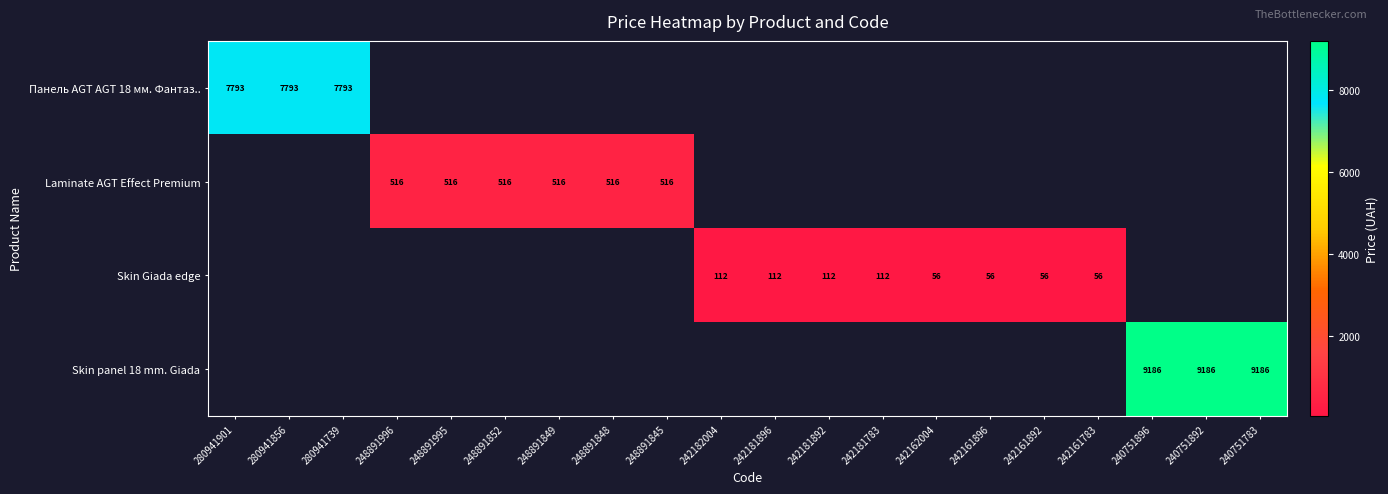

What is the maximum value shown in the chart?

9185.9